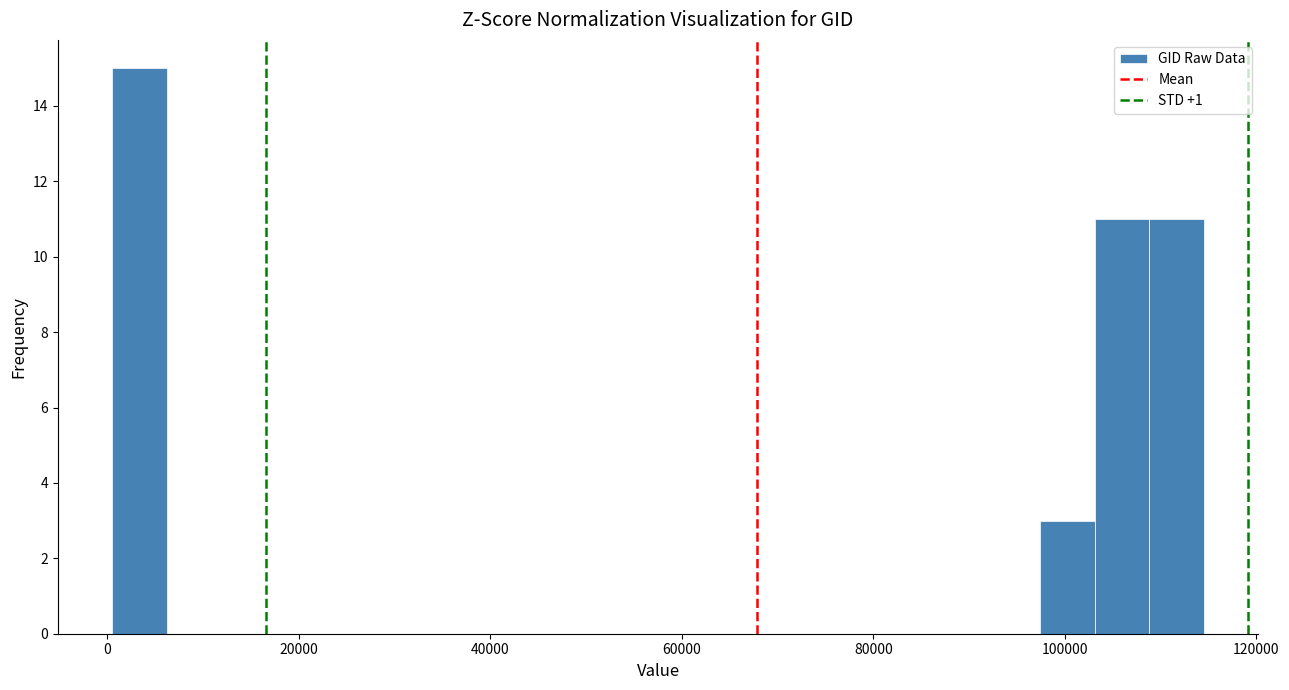

Around what value on the x-axis is the tallest bar? Give the approximate position of its centre, as read against the axis.

4000